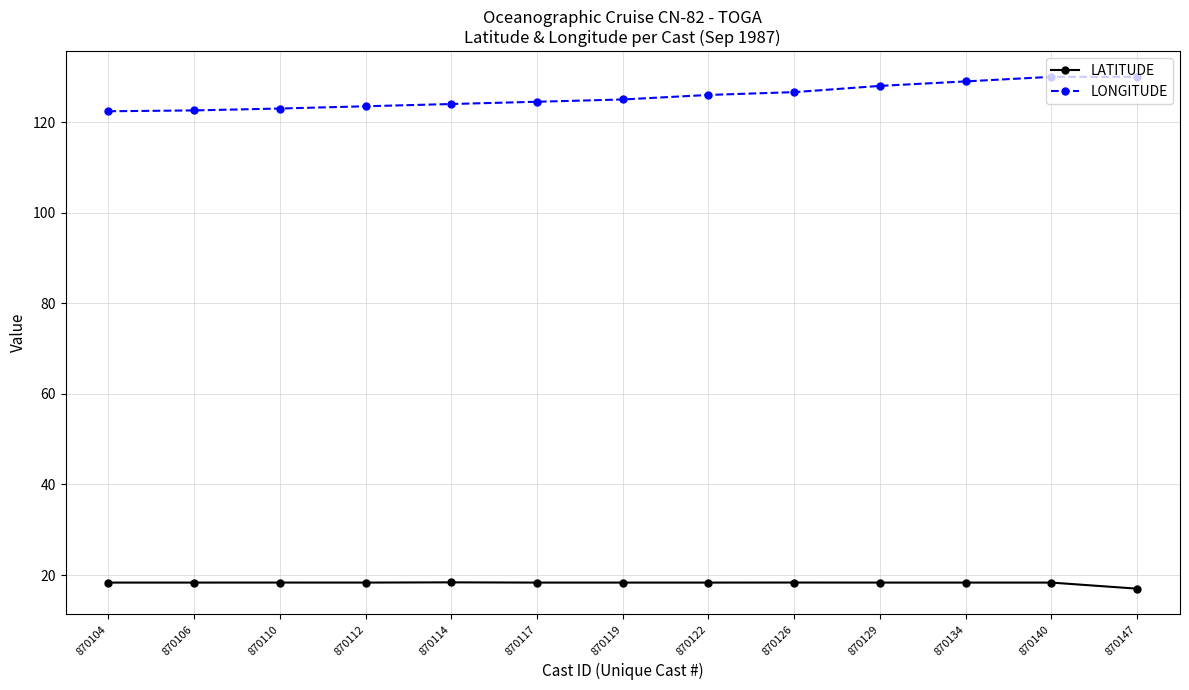

What is the value of the LONGITUDE point at the 1st from the left?

122.4